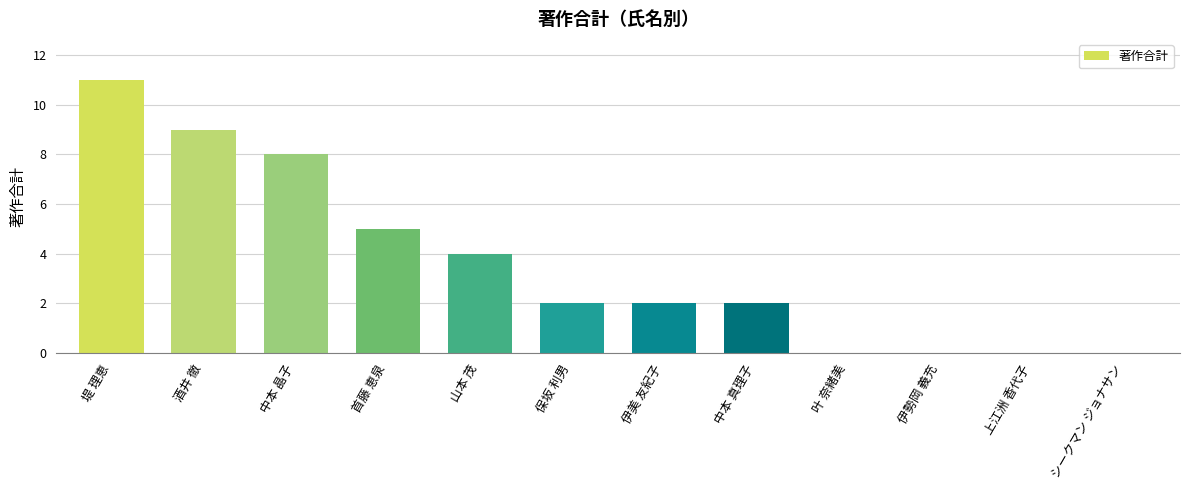

What is the sum of all values?

43